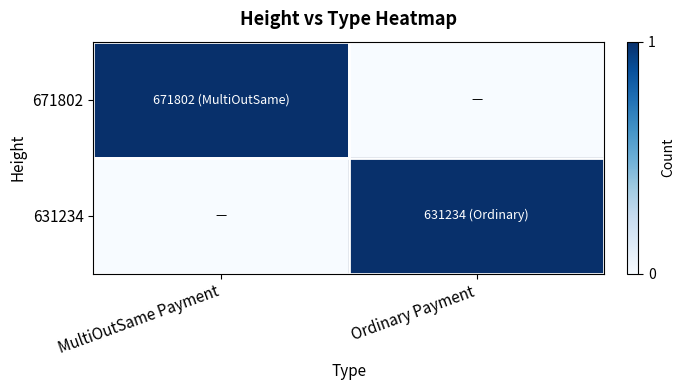

Which series changed the most between MultiOutSame Payment and Ordinary Payment?

671802